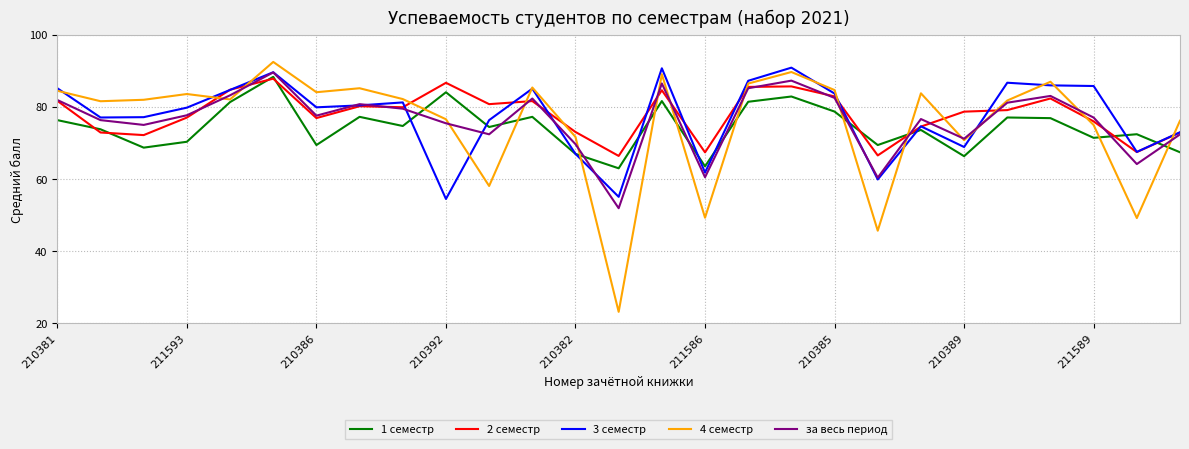

How many distinct data groups are displayed?

5